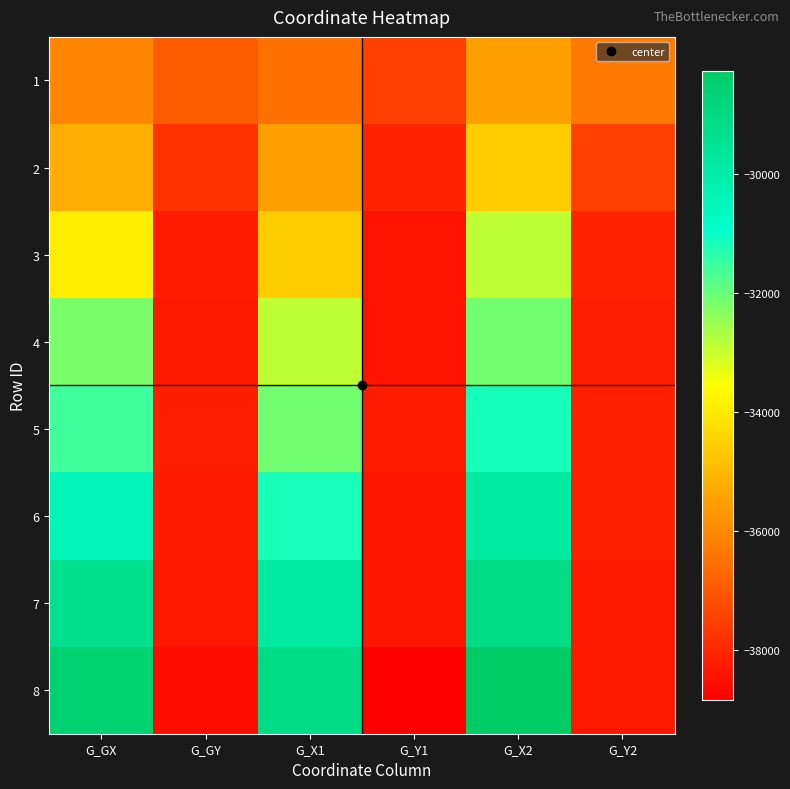

What is the spread (max minus min) of values at G_X1?

7367.6